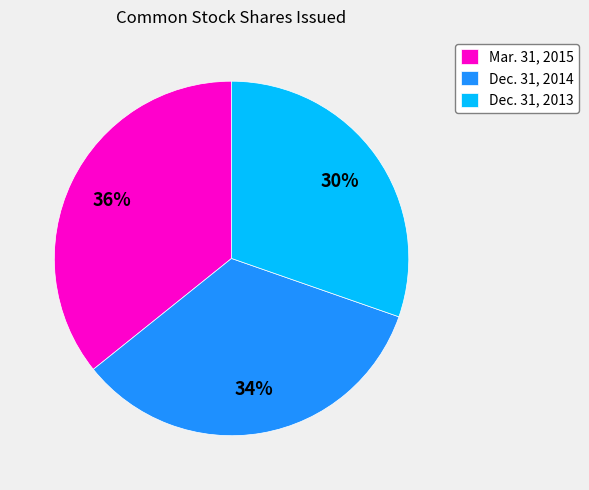

True or false: Mar. 31, 2015 accounts for 22% of the total.

False